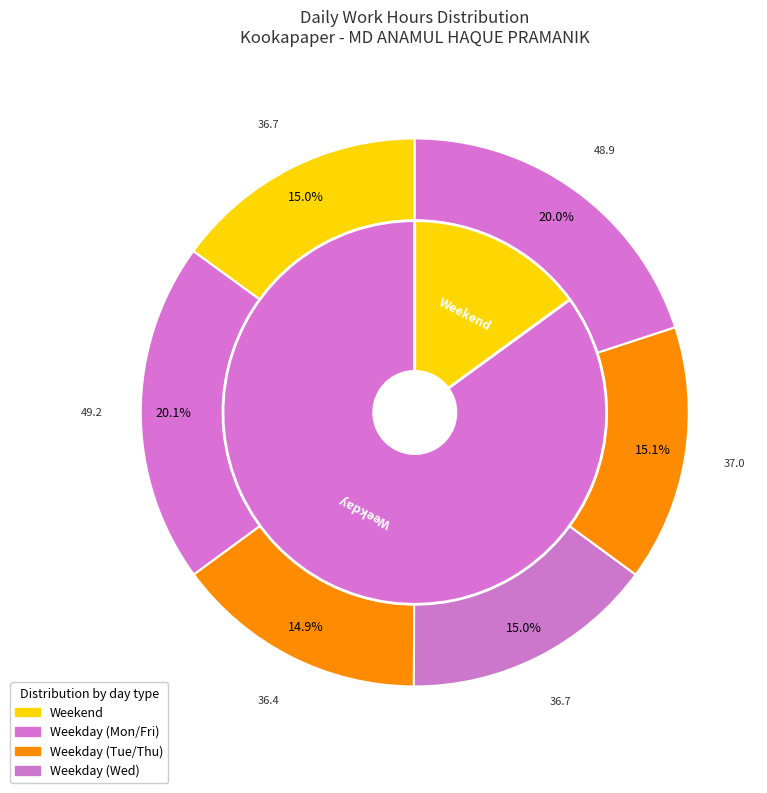

Does 30-Tue represent more than half of the total?

No